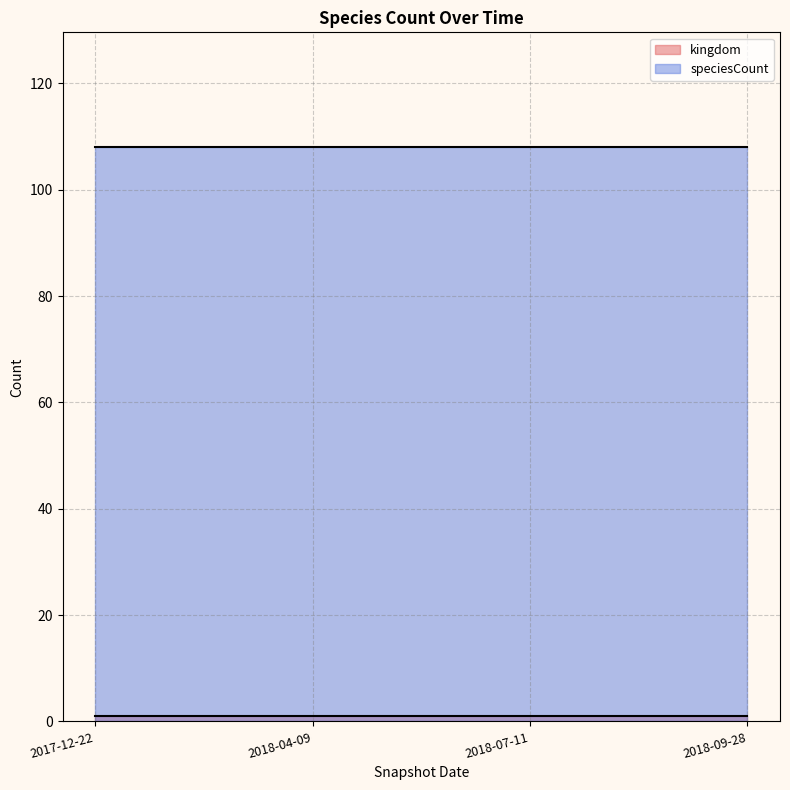

Is it true that speciesCount equals 108 at 2018-04-09?

True